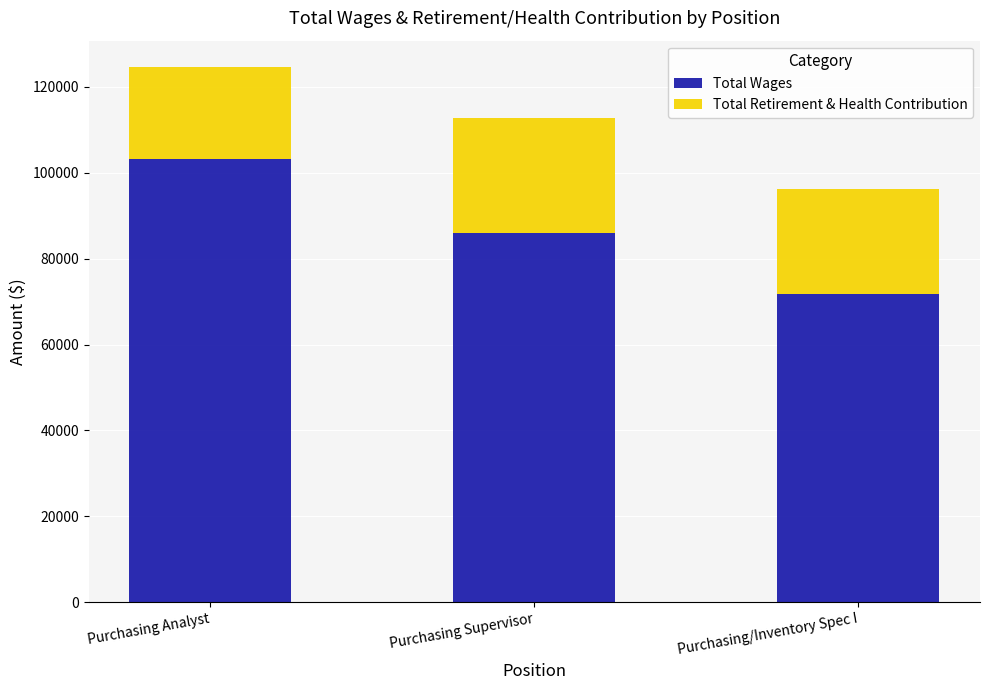

Reading right to left, list the values for the Total Wages series.

Purchasing/Inventory Spec I=71687	Purchasing Supervisor=85944	Purchasing Analyst=103316